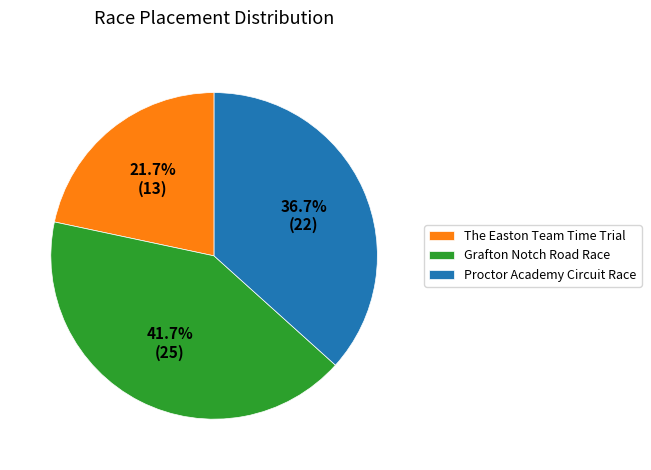

Rank the categories by value from lowest to highest.

The Easton Team Time Trial, Proctor Academy Circuit Race, Grafton Notch Road Race